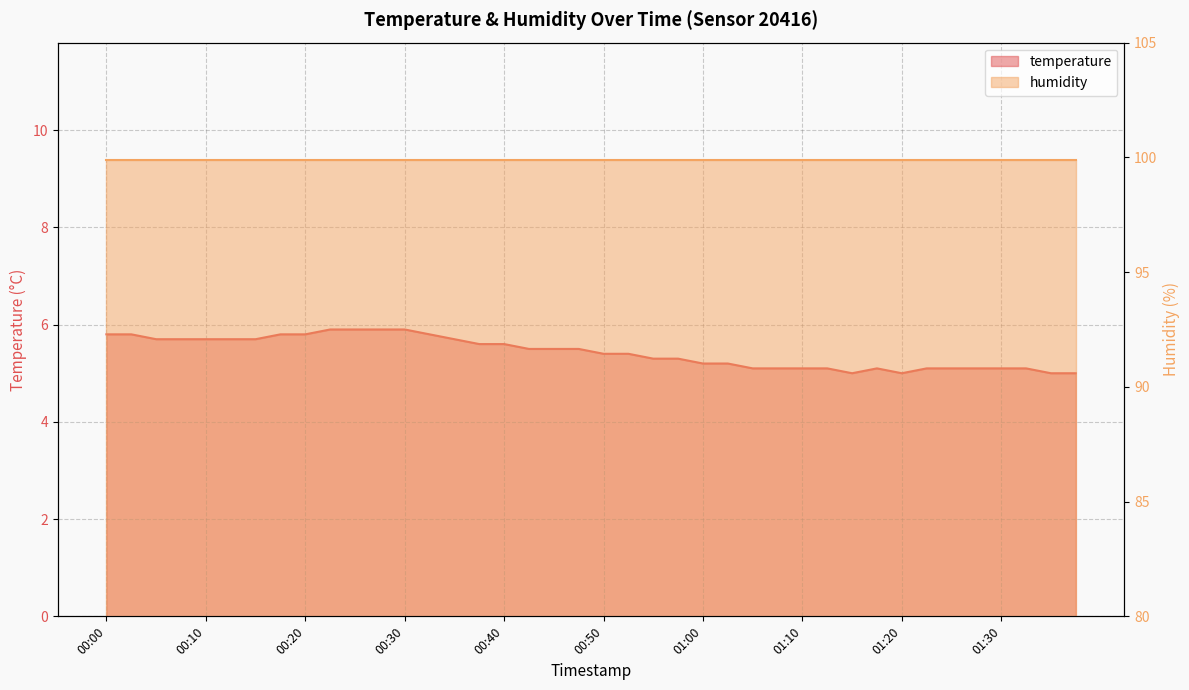

What is the label of the 17th point from the right?

00:58